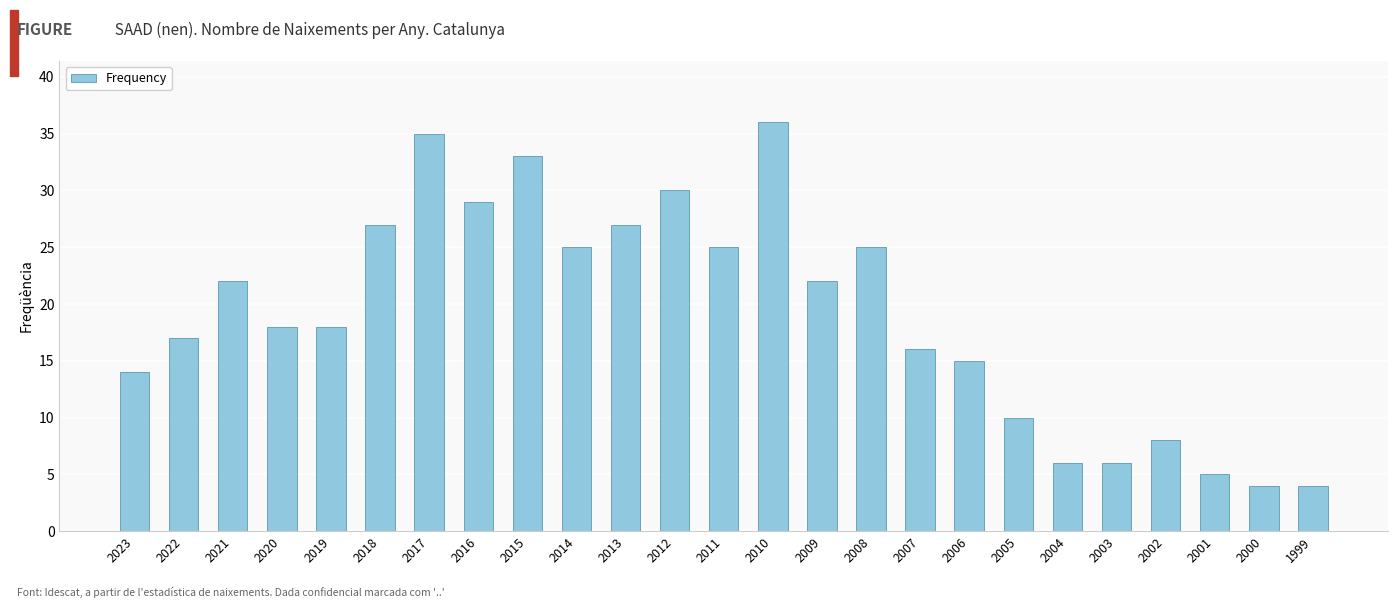

Where does the data first go above 18?

2021